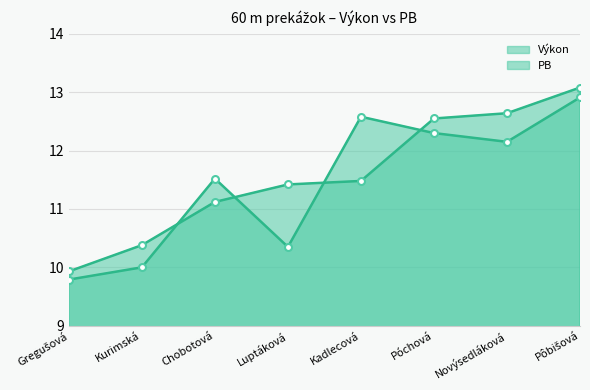

The PB series shows 3.5 at Luptáková. True or false?

False